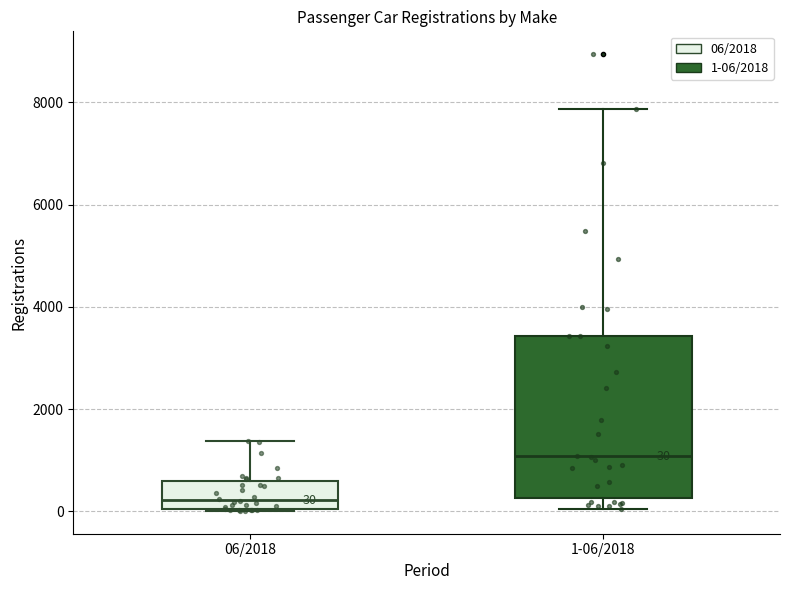

Which box's median line is the lowest?

06/2018